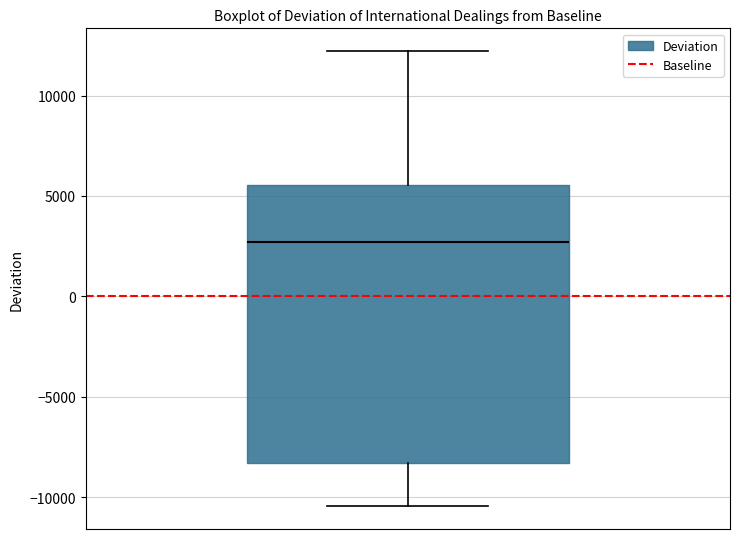

Where does the median line of the box sit on the y-axis? The values are not printed on the chart, so give them approximately, as read against the axis.

2500